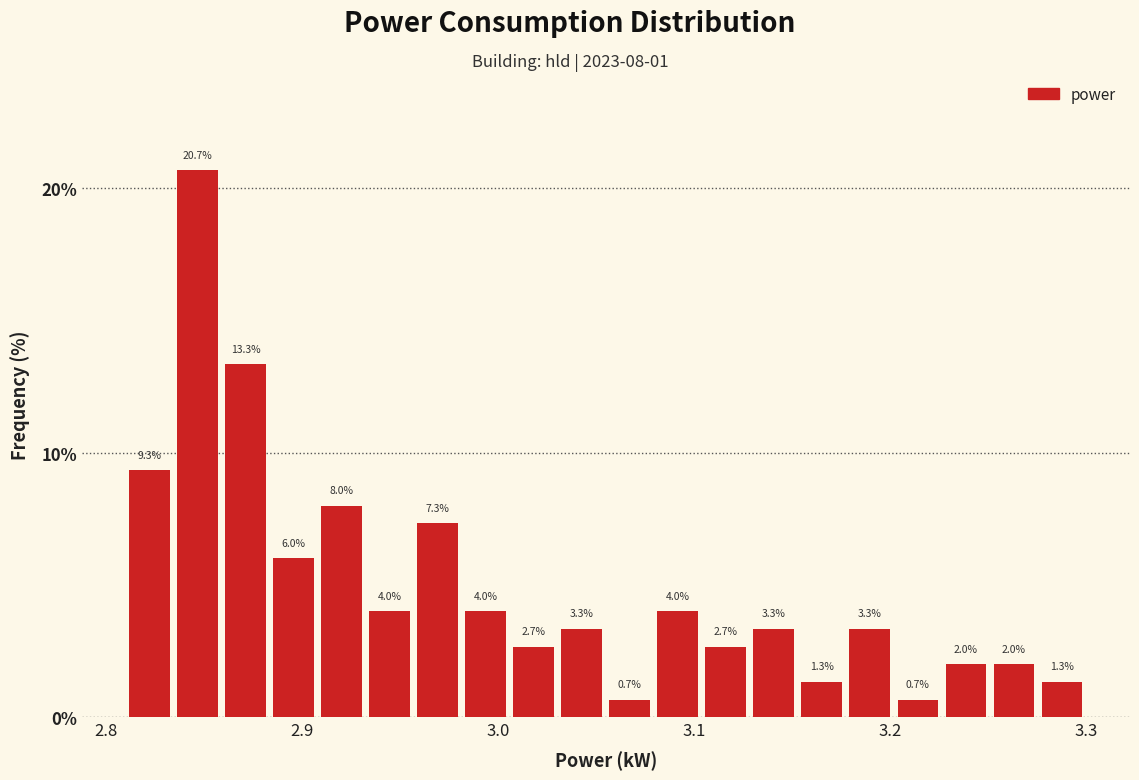

Around what value on the x-axis is the tallest bar? Give the approximate position of its centre, as read against the axis.

2.85